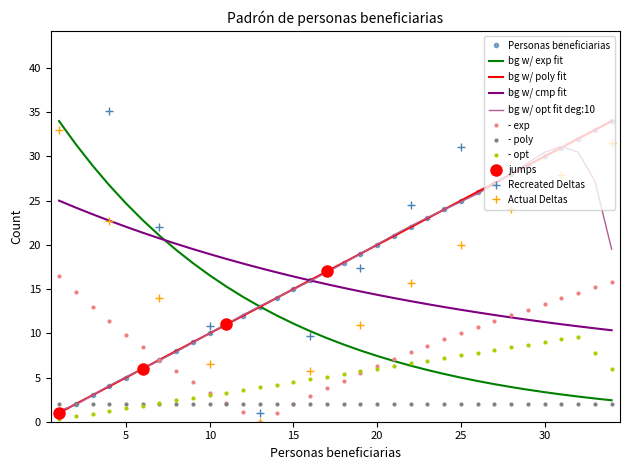

At which category is the sum across all series the highest?

34